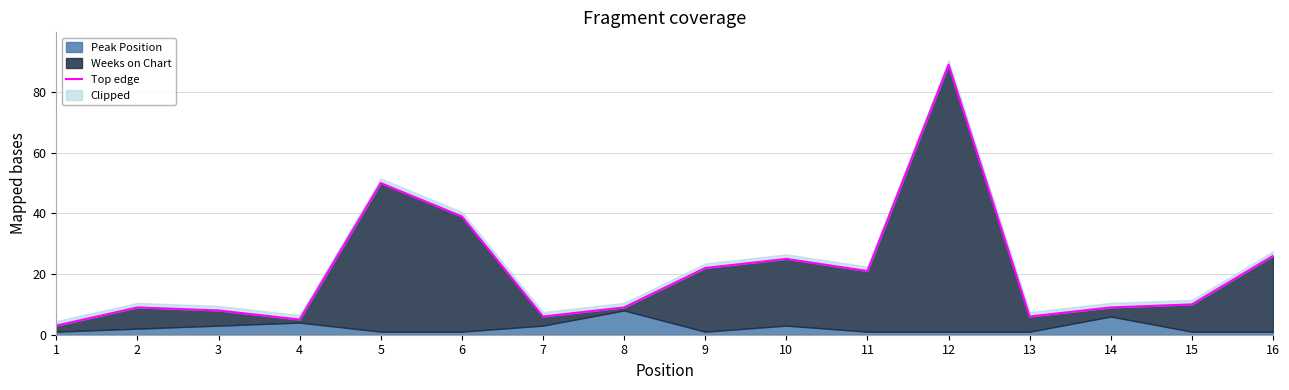

How many interior local peaks (higher than both neighbors) does the data have?

4